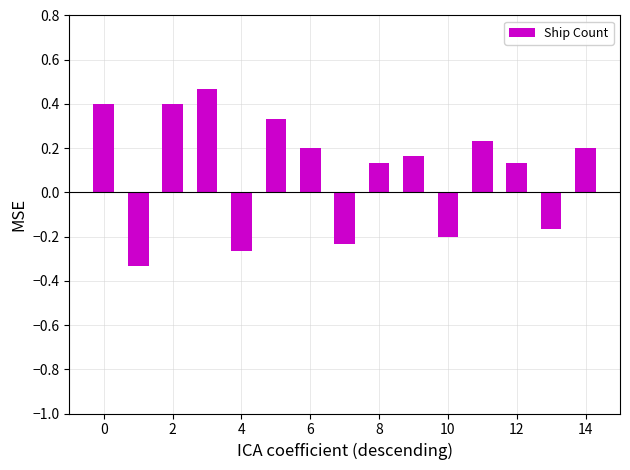

Count the values in the range 0 to 1.

10